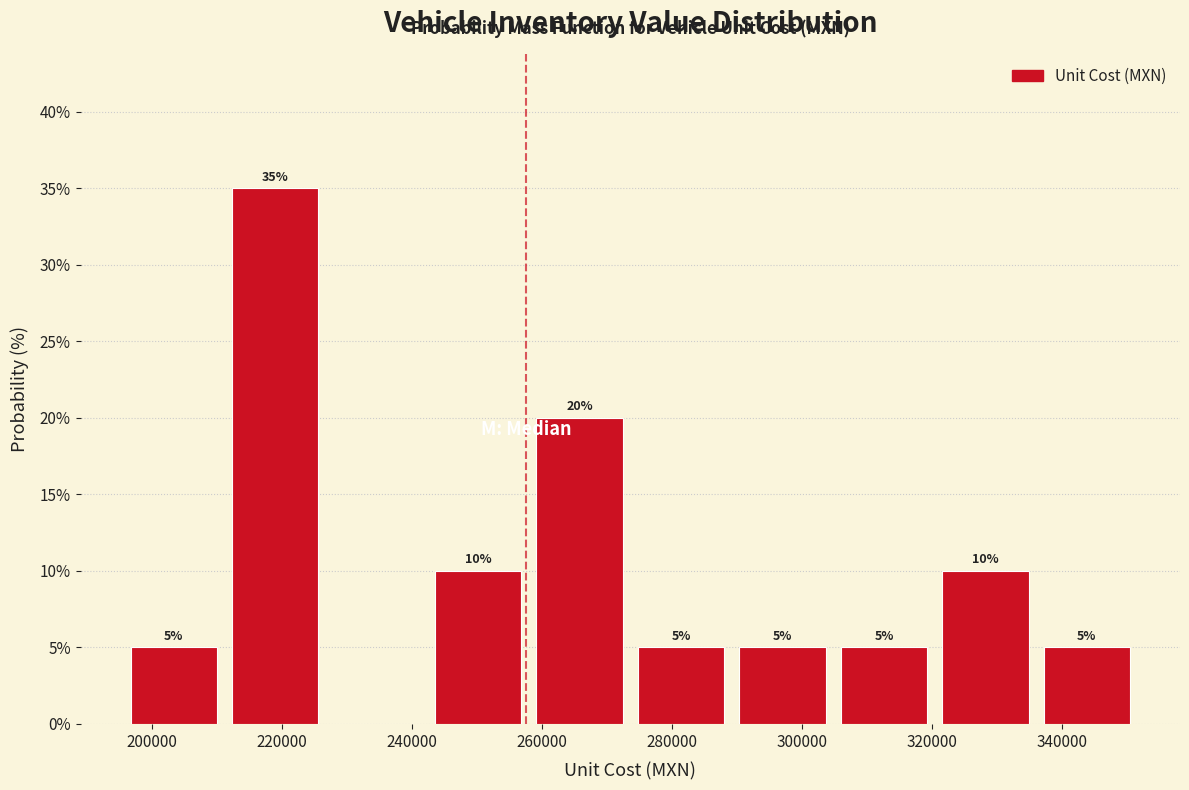

Over which range of the x-axis is the bar tallest?

212000 to 226000